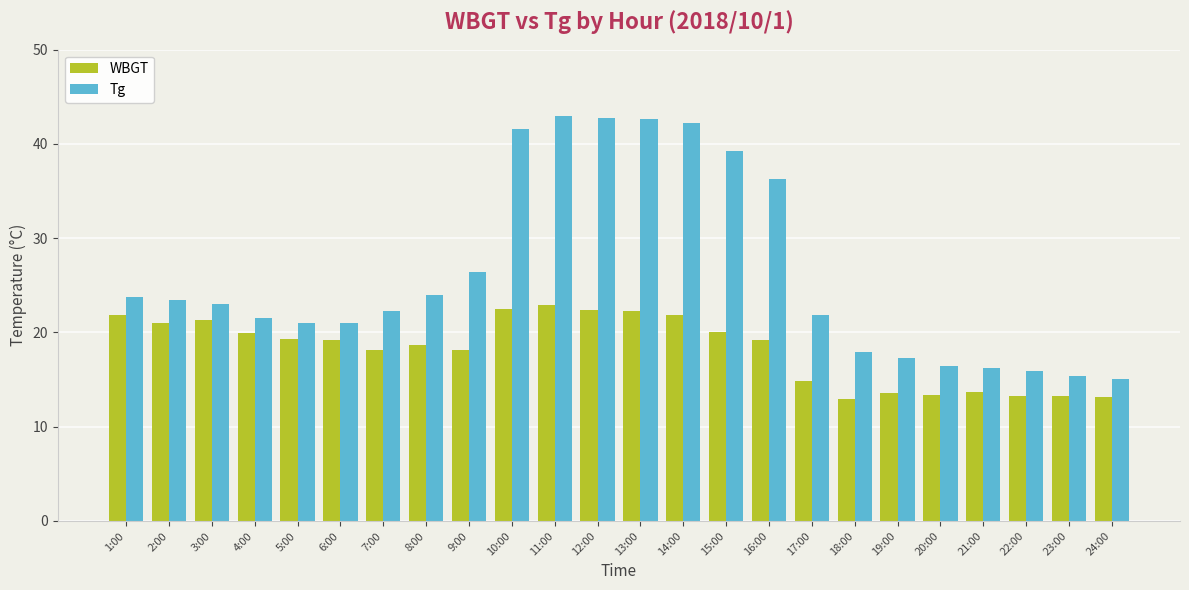

What is the average value of the Tg series?

26.3